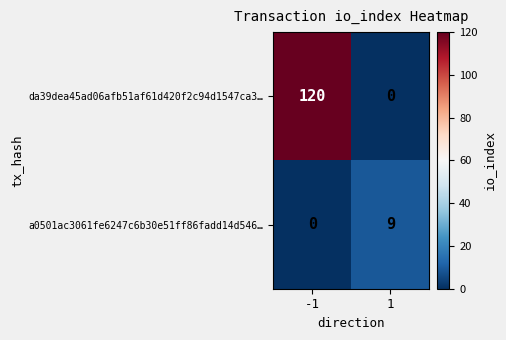

At how many categories does at least one series exceed 111?

1